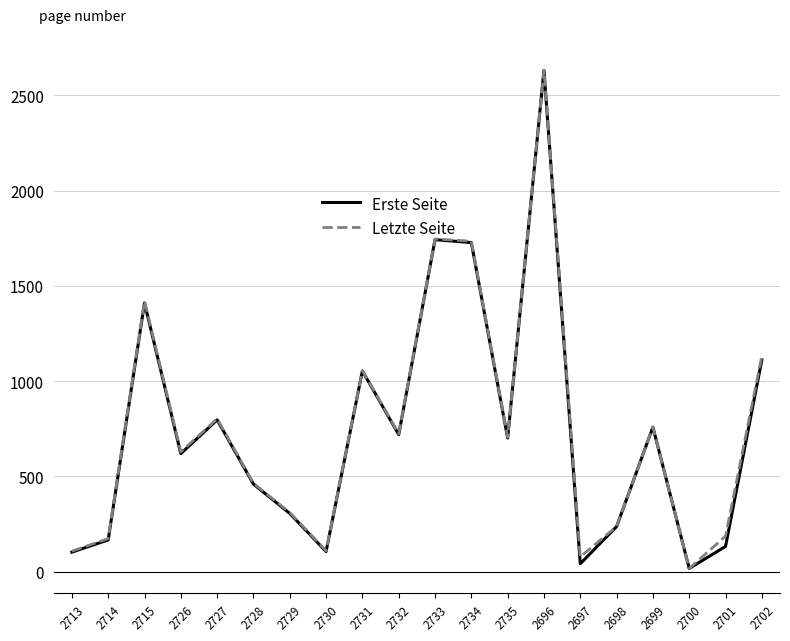

Does the chart display data point markers on the line(s)?

No